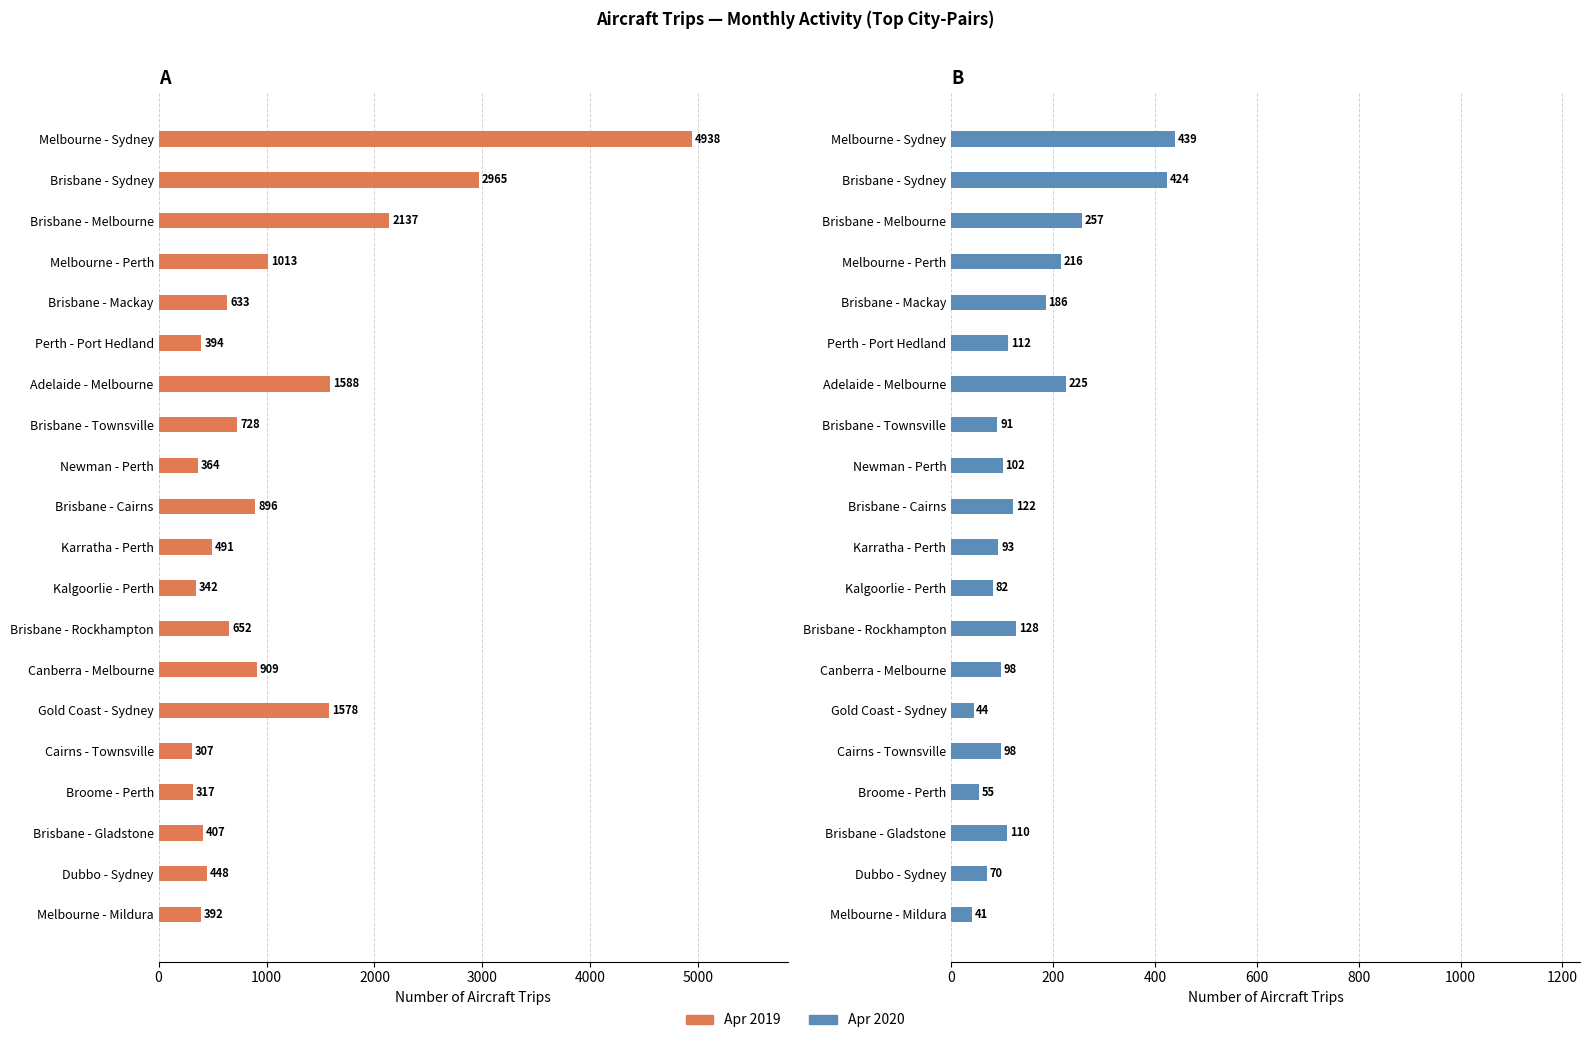

What is the total value across all series at Brisbane - Rockhampton?

780